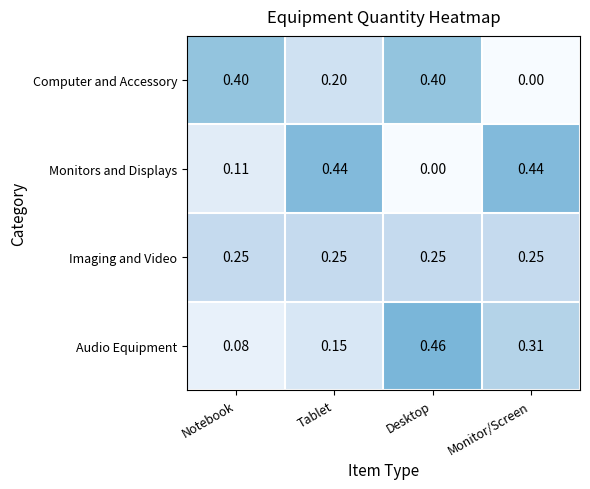

Where is Monitors and Displays nearest to the value 0?

Desktop